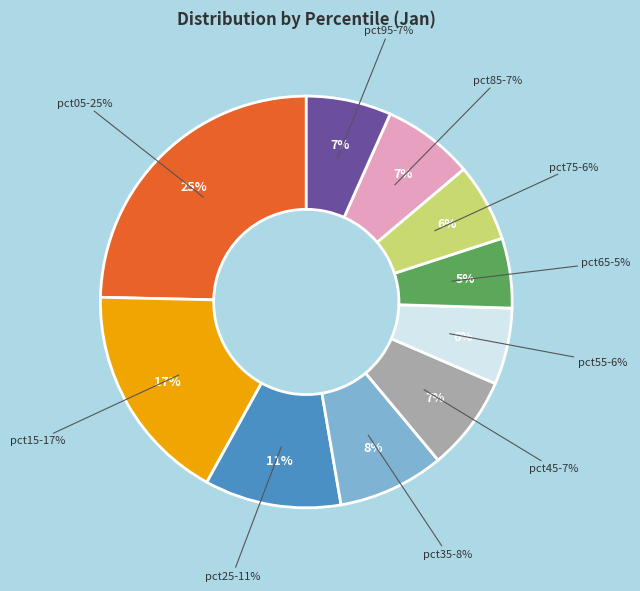

True or false: pct95 accounts for 7% of the total.

True